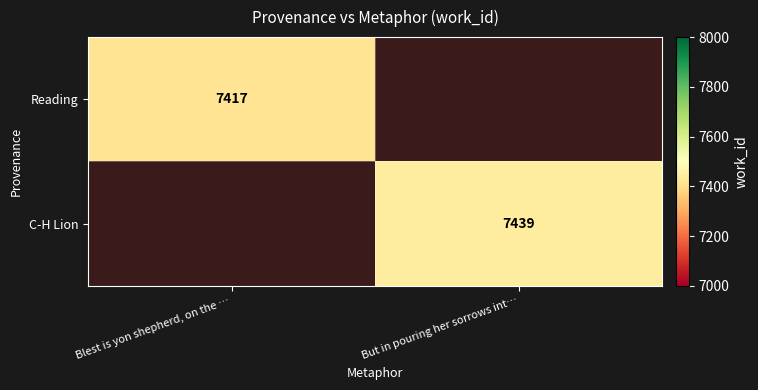

The Reading series shows 4914 at Blest is yon shepherd, on the …. True or false?

False